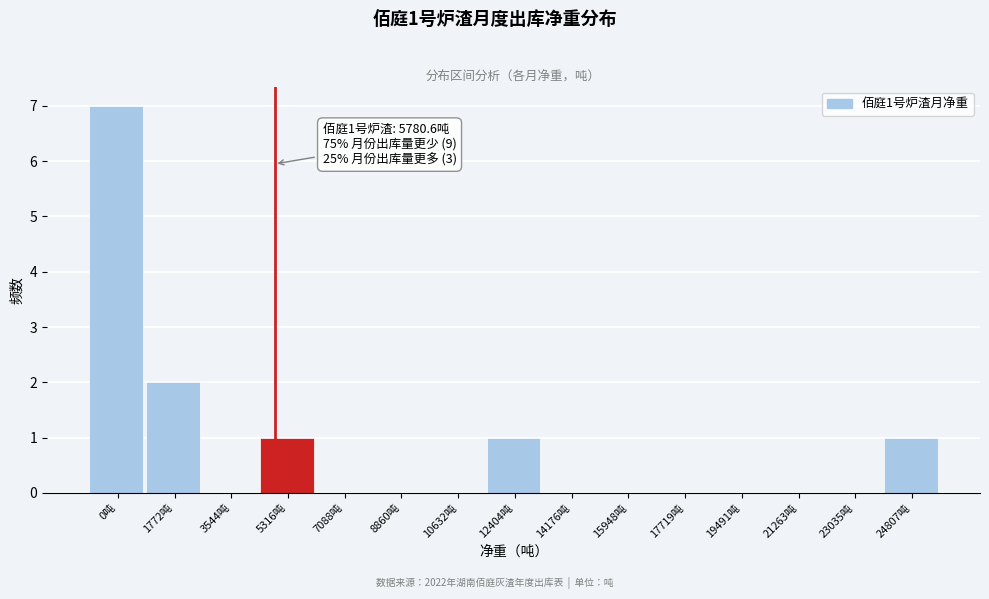

Reading left to right, list all the values displayed in this chart.

0吨=7	1772吨=2	3544吨=0	5316吨=1	7088吨=0	8860吨=0	10632吨=0	12404吨=1	14176吨=0	15948吨=0	17719吨=0	19491吨=0	21263吨=0	23035吨=0	24807吨=1